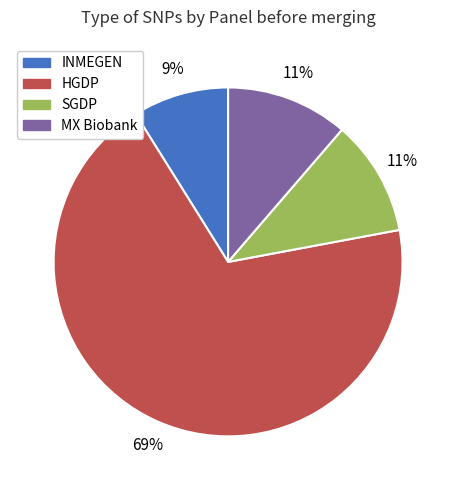

Which slice is the largest?

HGDP